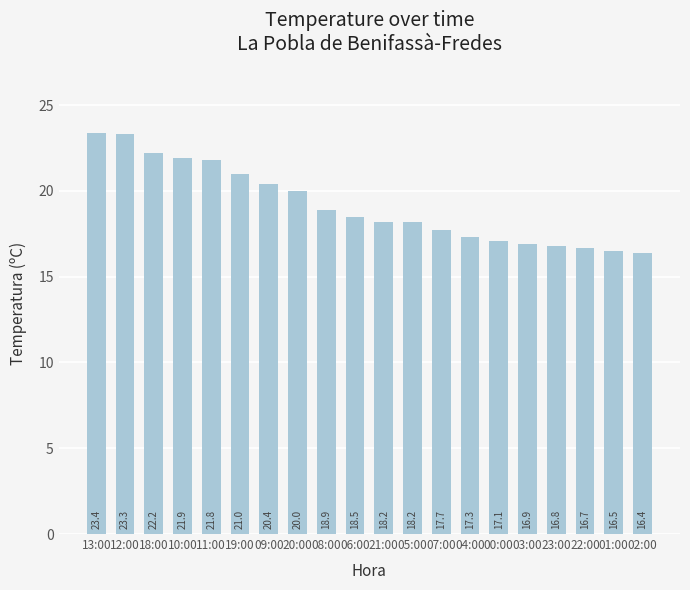

At which label does the data first exceed 18?

13:00